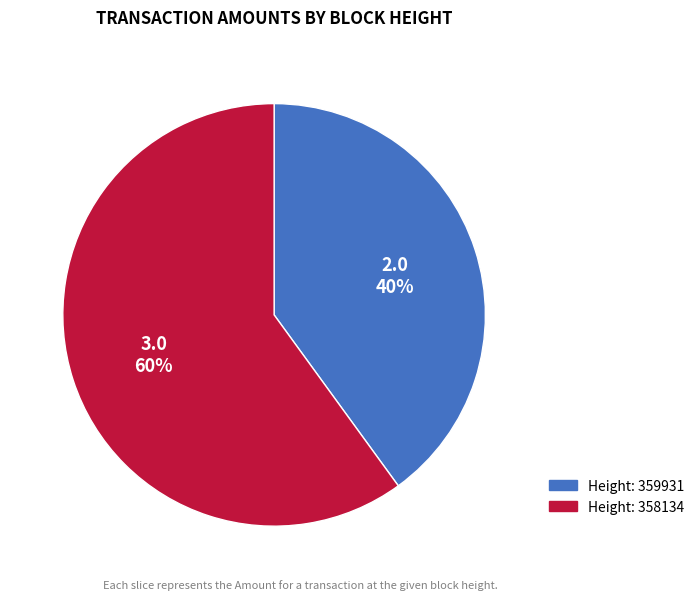

To the nearest percent, what is the average slice percentage?

50%